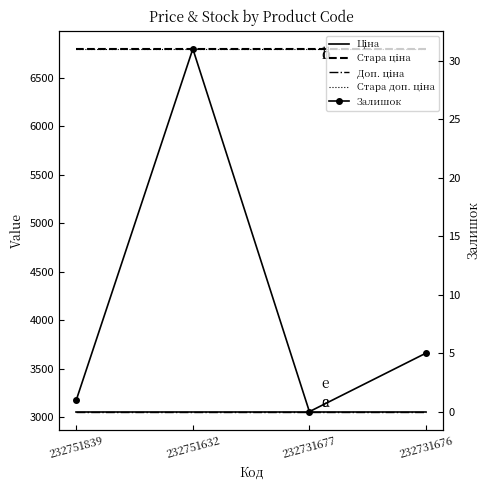

Which has a higher value, 232751632 or 232731676?

232751632